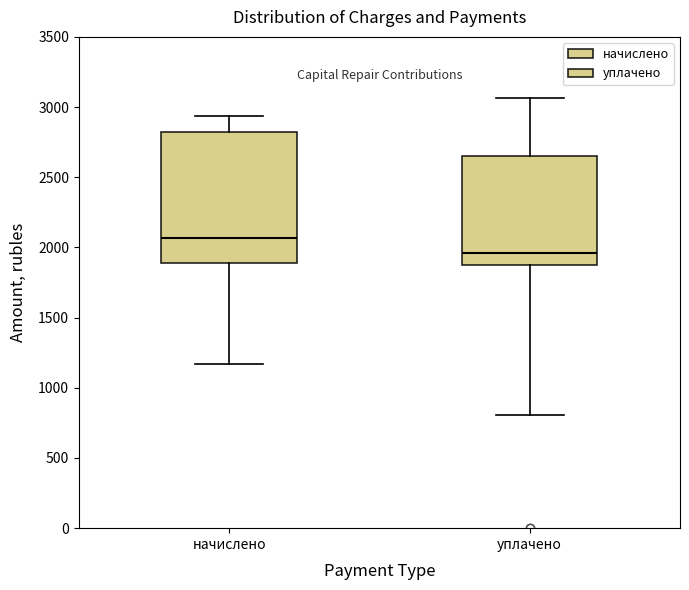

Reading left to right, transcribe this box plot: for each box, give where its median line is, the range the box spans, and where its two whiskers end, as read against the y-axis. The values are not printed on the chart, so give them approximately, as read against the axis.

начислено: median 2050, box 1900 to 2800, whiskers 1150 to 2950
уплачено: median 1950, box 1850 to 2650, whiskers 800 to 3050